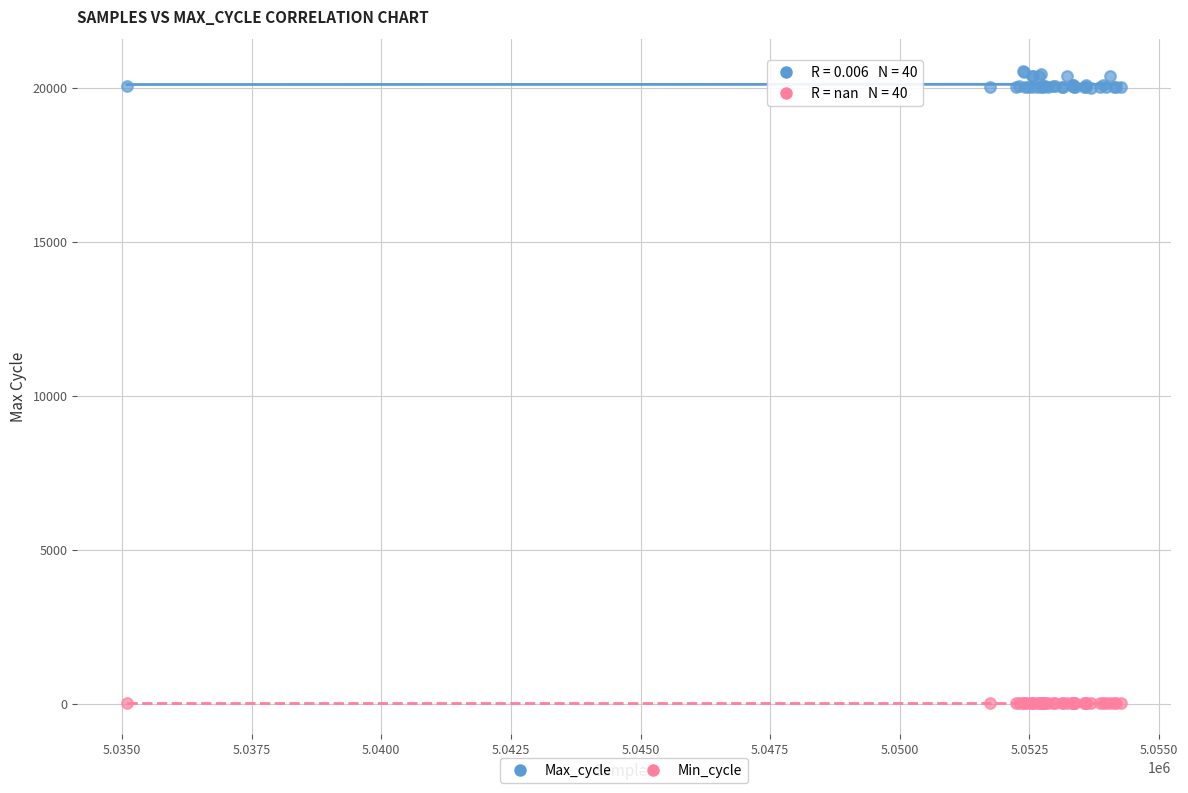

Which series reaches the minimum Y coordinate?

Min_cycle